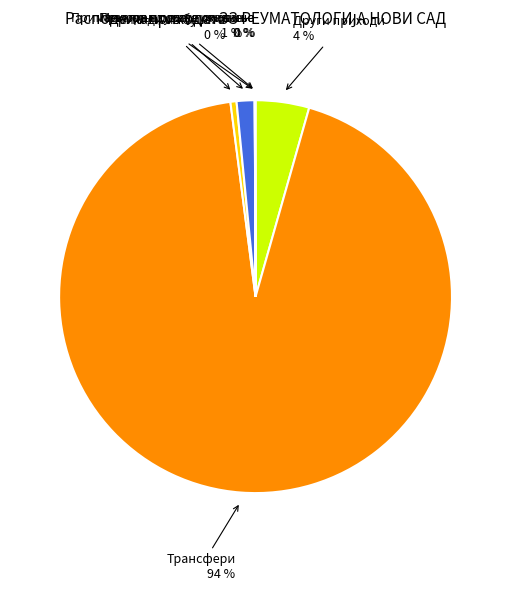

To the nearest percent, what is the average slice percentage?

17%